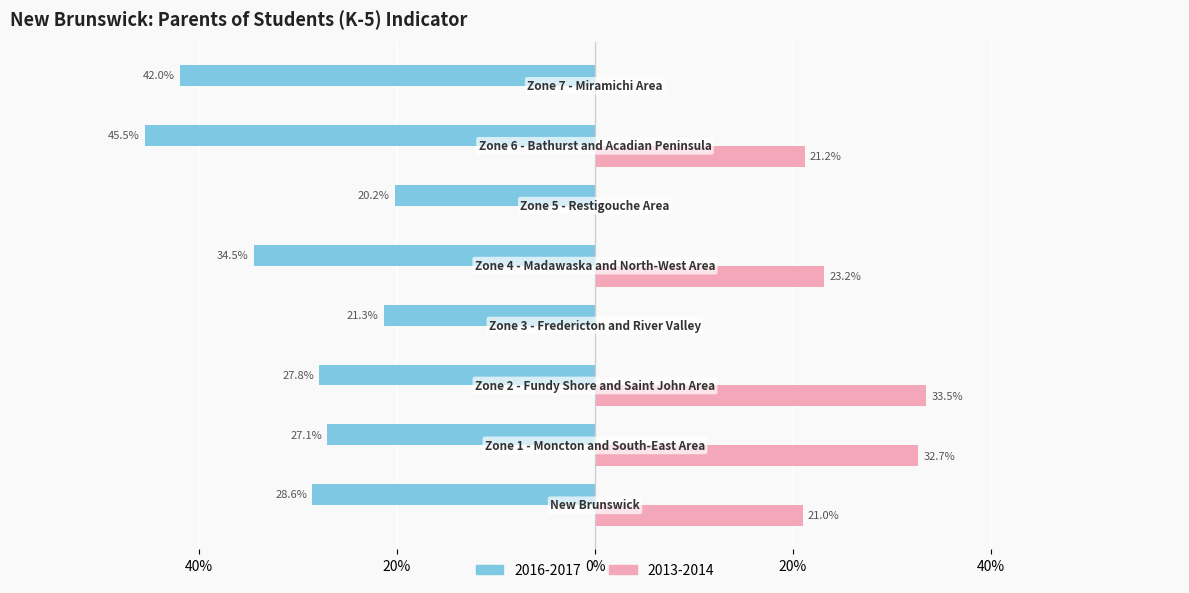

What are all the series names shown in the legend?

2016-2017, 2013-2014